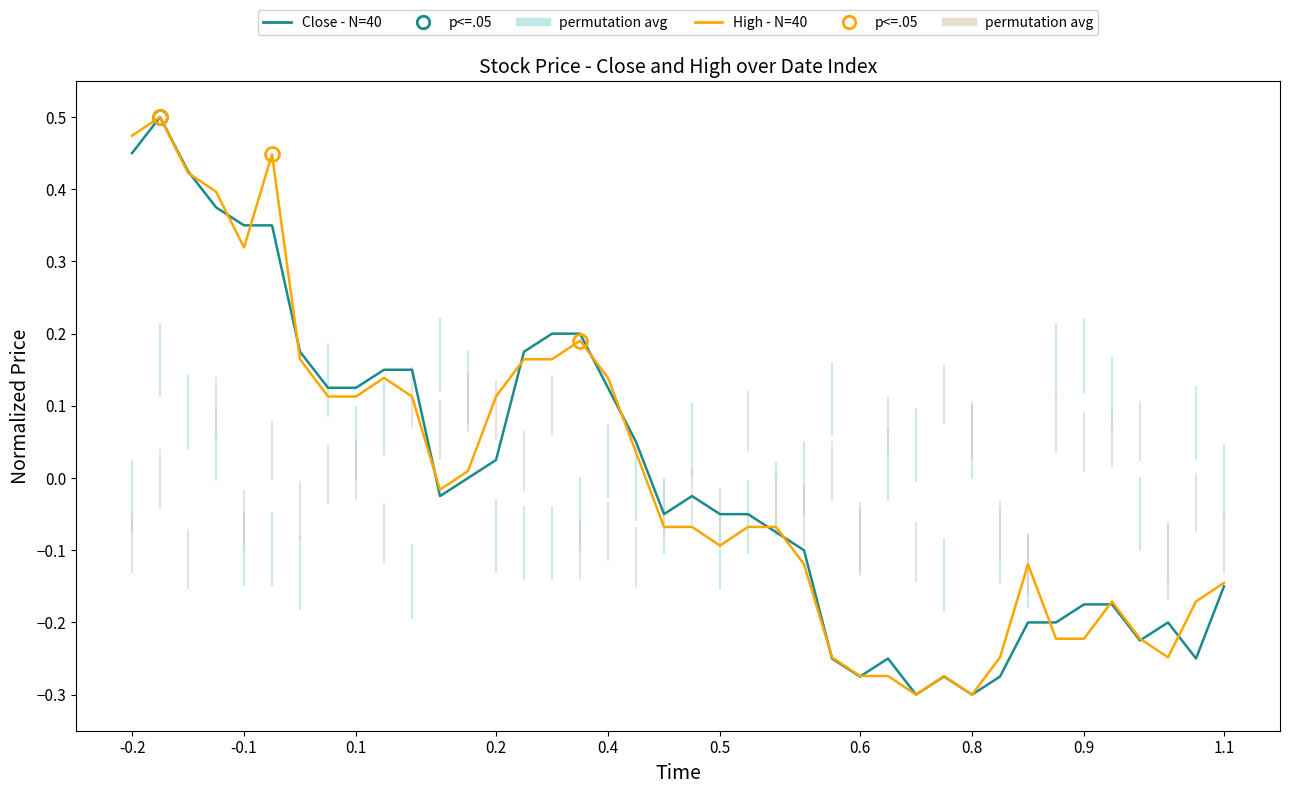

Where does the Close - N=40 series first go above 0?

-0.2